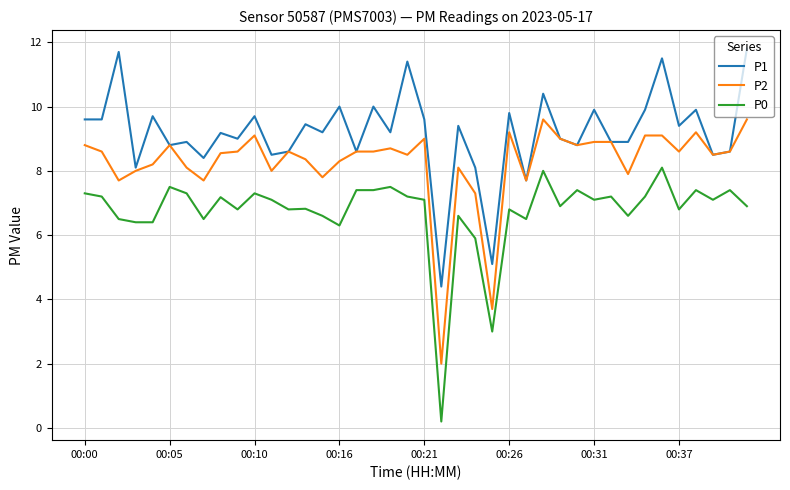

What is the average value of the P0 series?

6.7